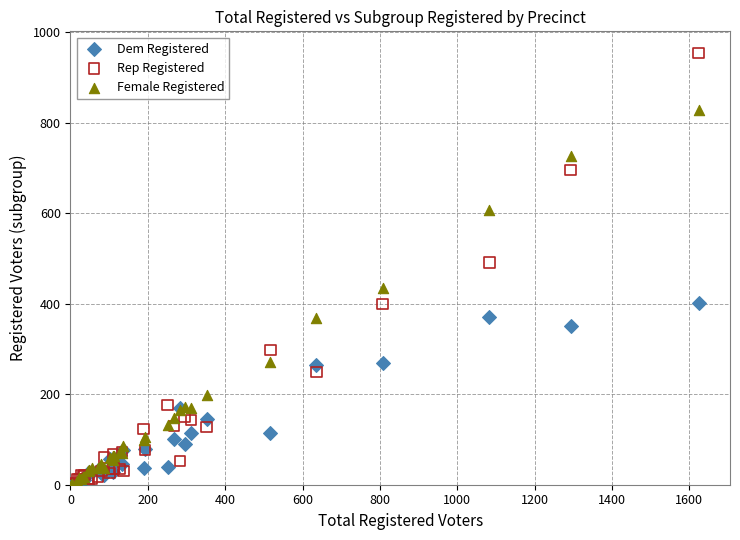

Which series reaches the maximum Y coordinate?

Rep Registered